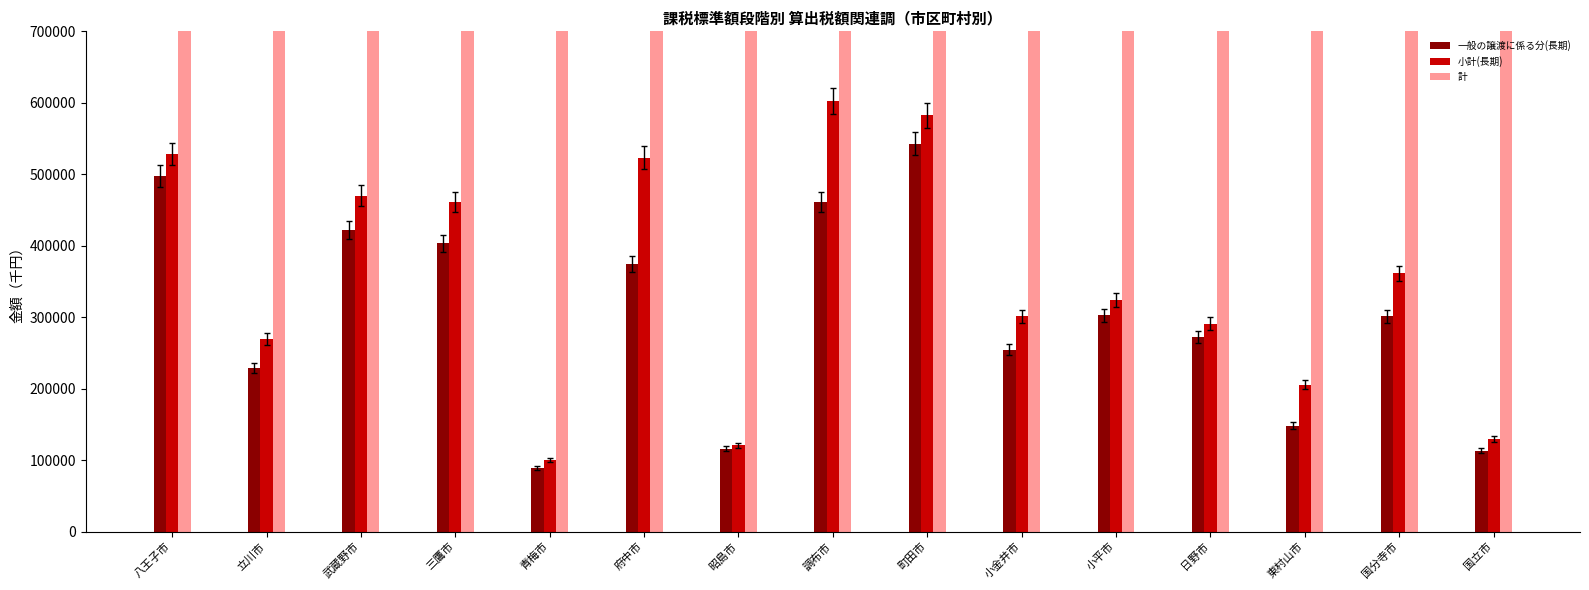

List the series in order of their peak value, lowest first.

一般の譲渡に係る分(長期), 小計(長期), 計